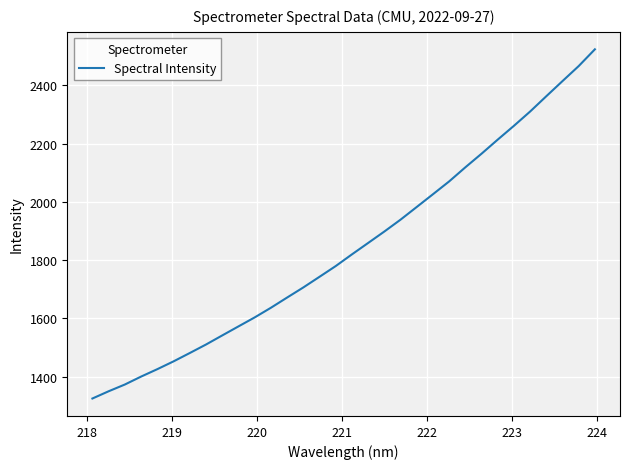

Is this an area chart (filled region under the line)?

No